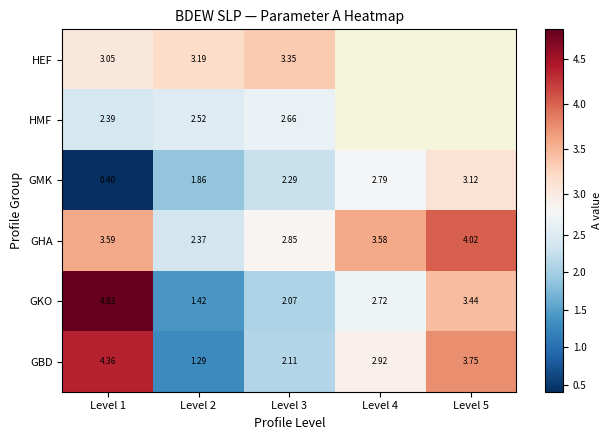

Is the value of HEF at Level 3 greater than the value of HMF at Level 1?

Yes